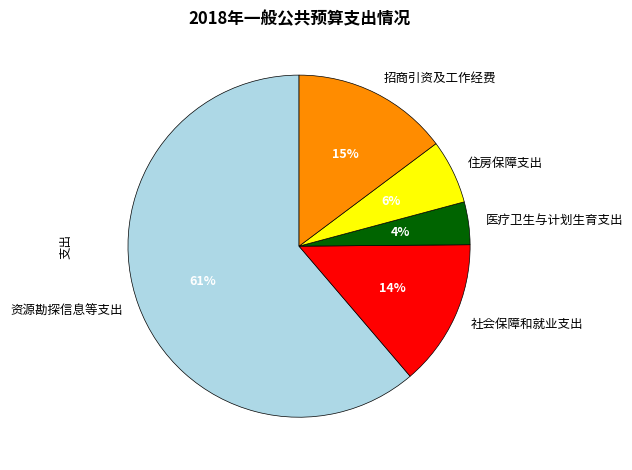

Which has a higher value, 医疗卫生与计划生育支出 or 社会保障和就业支出?

社会保障和就业支出